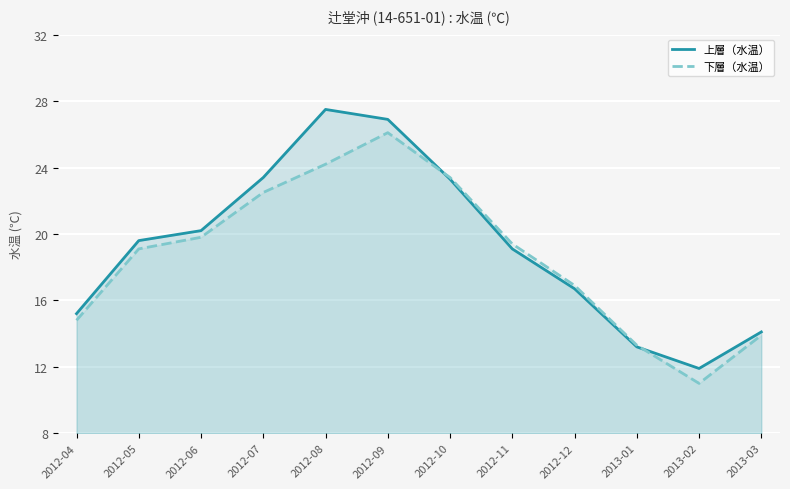

Which series has the largest range (max minus min)?

上層（水温）